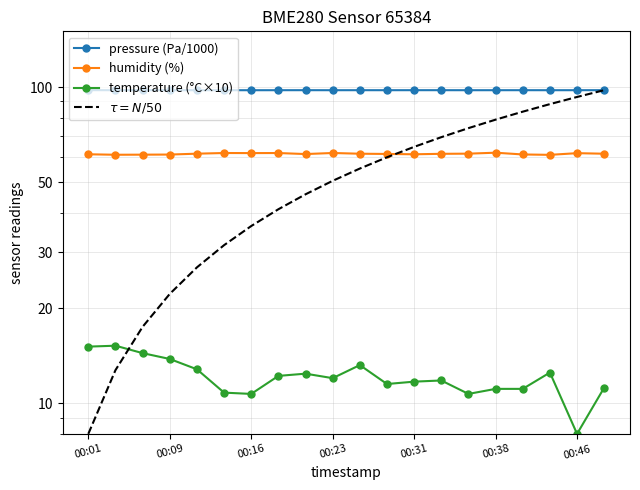

Count the number of categories in the chart.

20